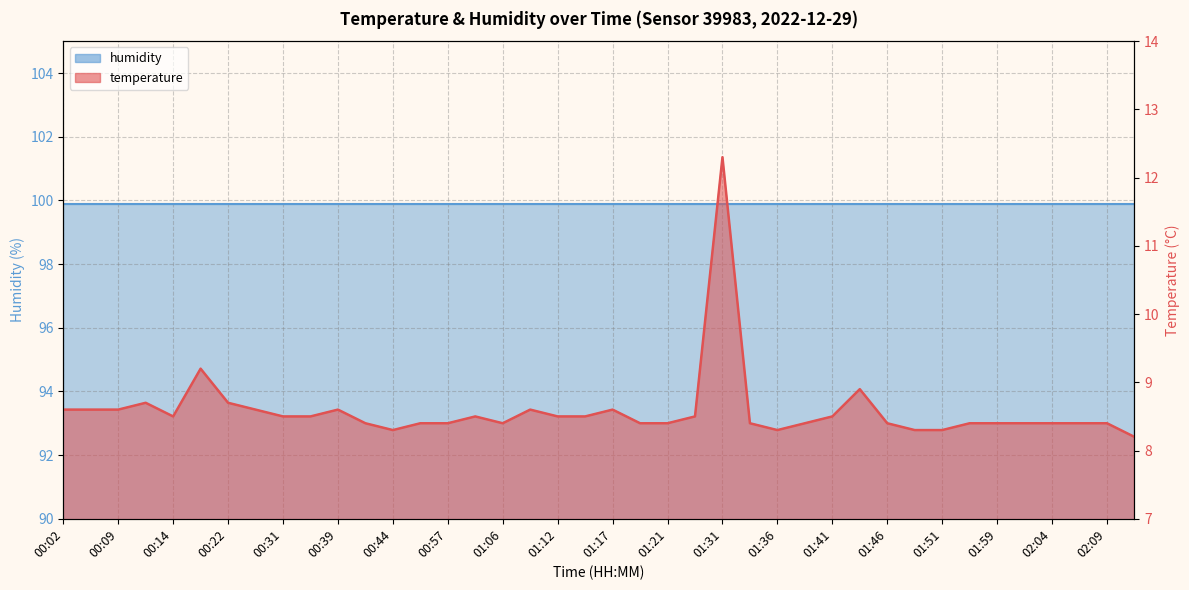

Which has a higher value, 00:14 or 00:36?

00:14